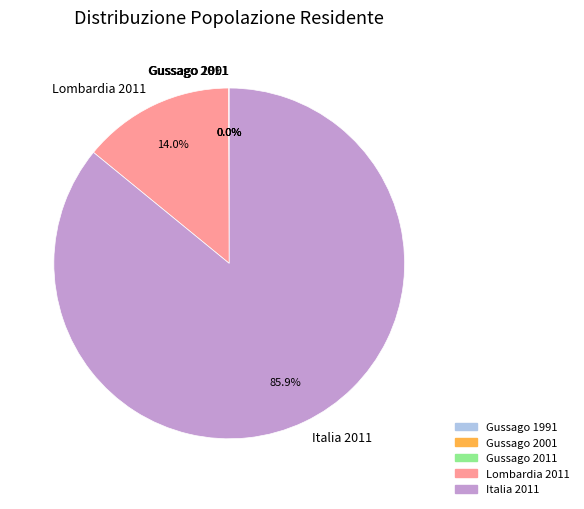

To the nearest percent, what is the average slice percentage?

20%